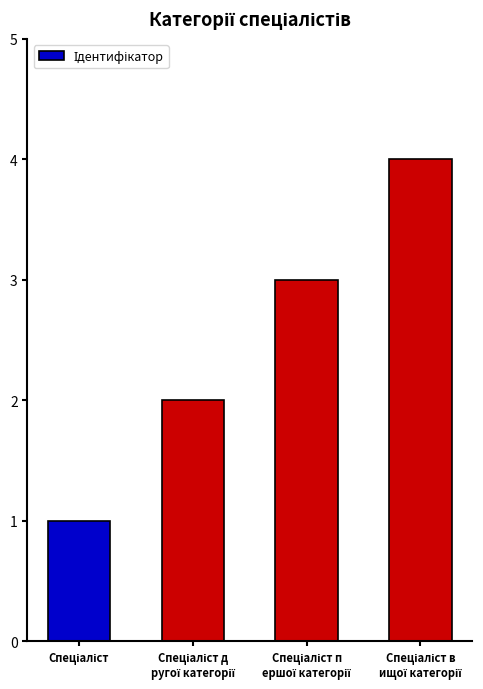

What is the sum of all values?

10